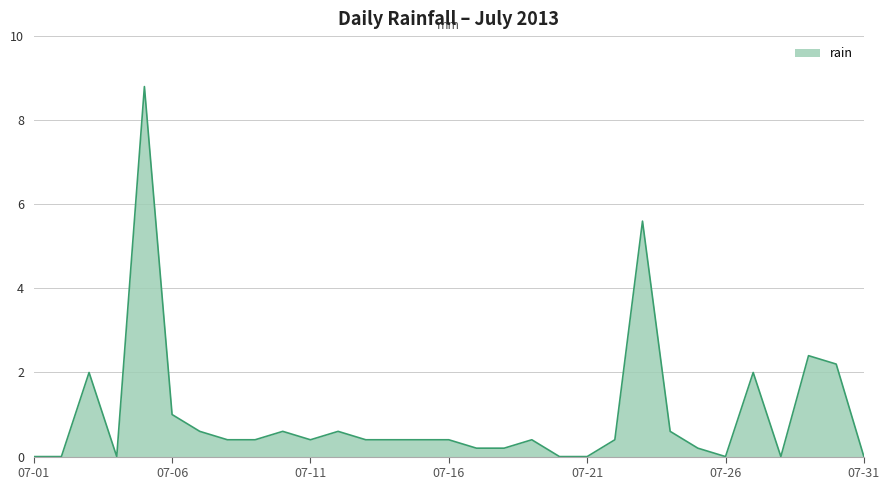

What is the maximum value shown in the chart?

8.8